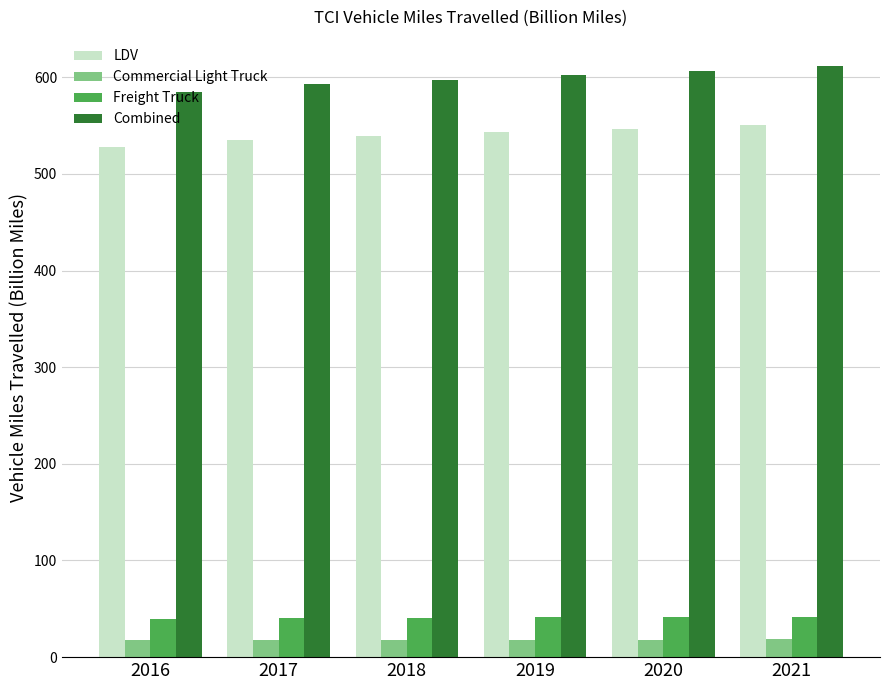

What is the difference between the highest and lowest values at 2016?

567.5